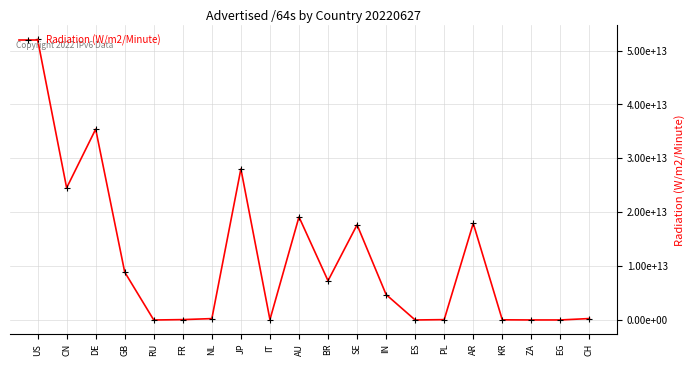

Reading left to right, what are all the values shown in this chart?

US=52048656465920	CN=24518457294848	DE=35412059029504	GB=8881993416704	RU=4295950336	FR=77309673472	NL=264143634432	JP=28036474798080	IT=81621221376	AU=19125559427072	BR=7287076814848	SE=17665201405952	IN=4722080546816	ES=8590262272	PL=73551904768	AR=17934730657792	KR=39233323008	ZA=12884901888	EG=12884901888	CH=274878496768